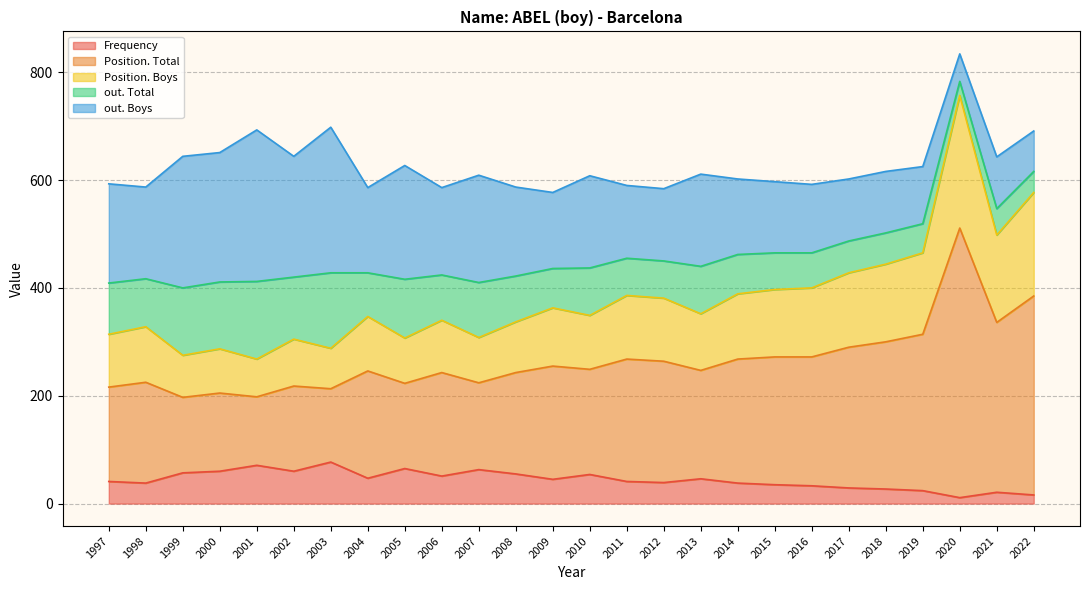

The Frequency series shows 45 at 2009. True or false?

True